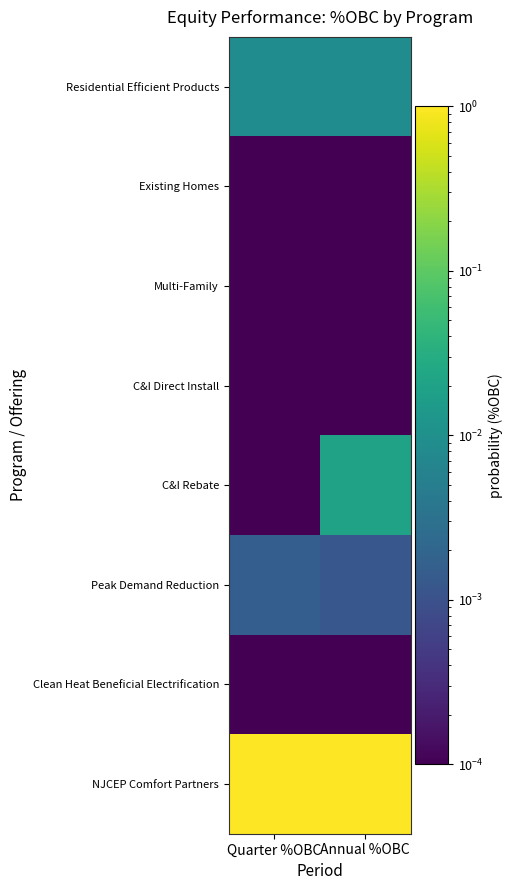

At which category does the chart reach its minimum across all series?

Quarter %OBC